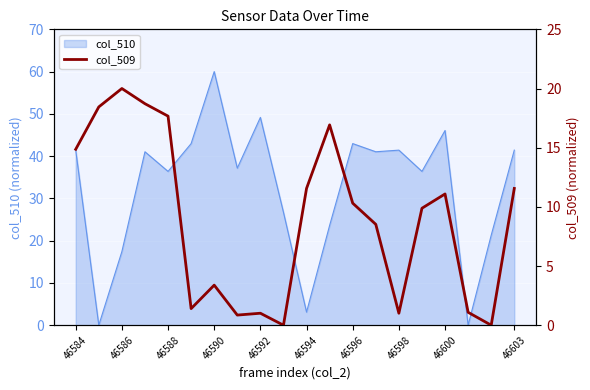

The value of col_510 at 46584 is 41.4. True or false?

True